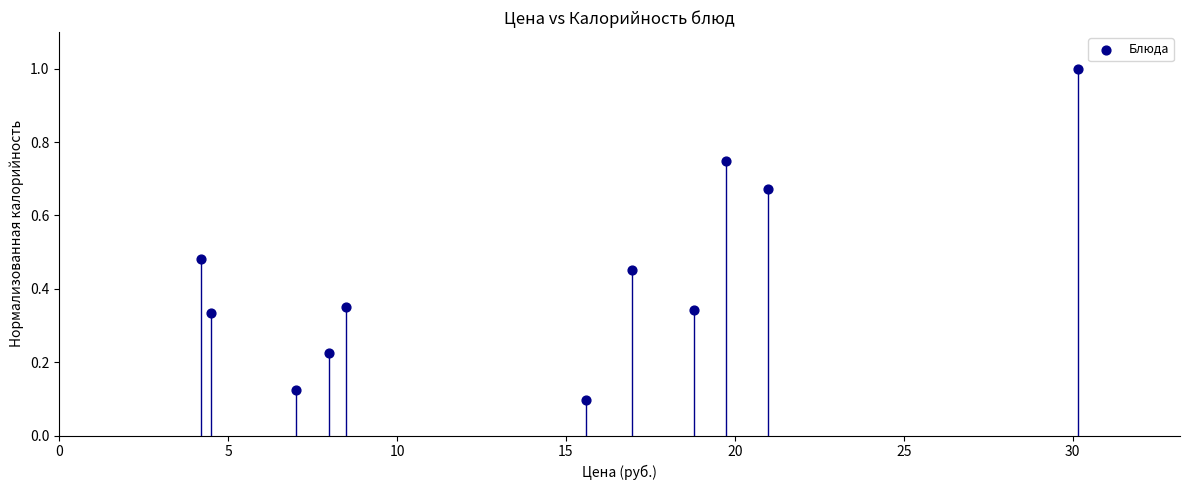

What is the range of X values (max minus min)?

26.0